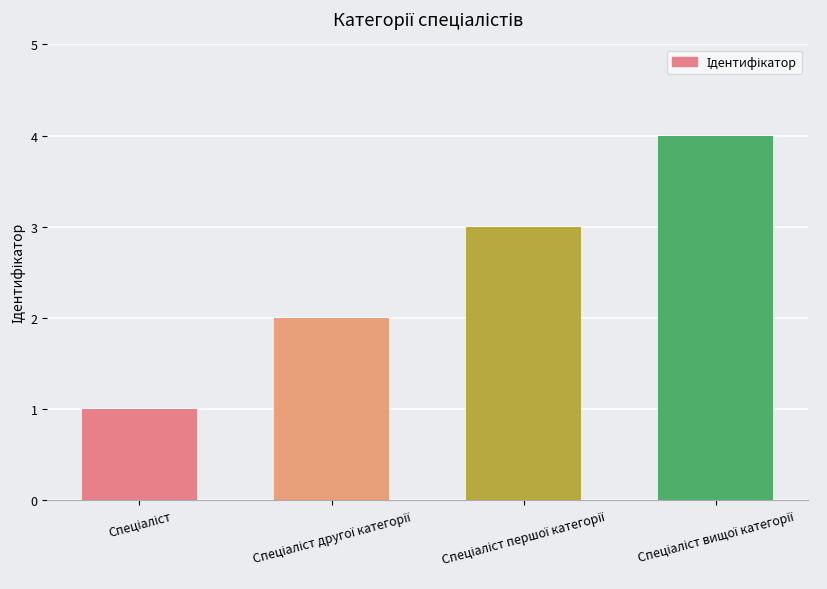

What is the sum of all values?

10